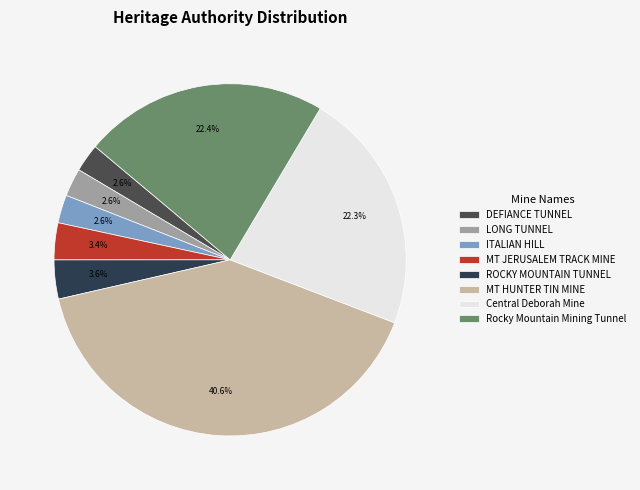

How many segments does this pie chart have?

8